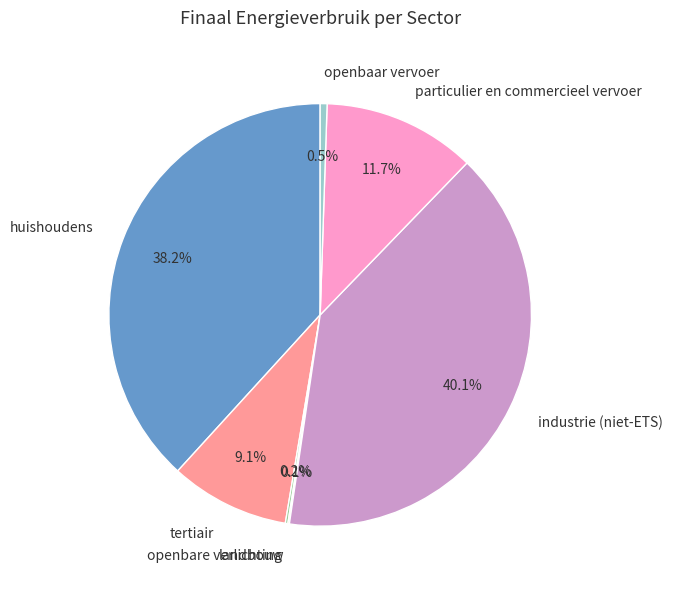

The tertiair slice represents 2% of the pie. True or false?

False